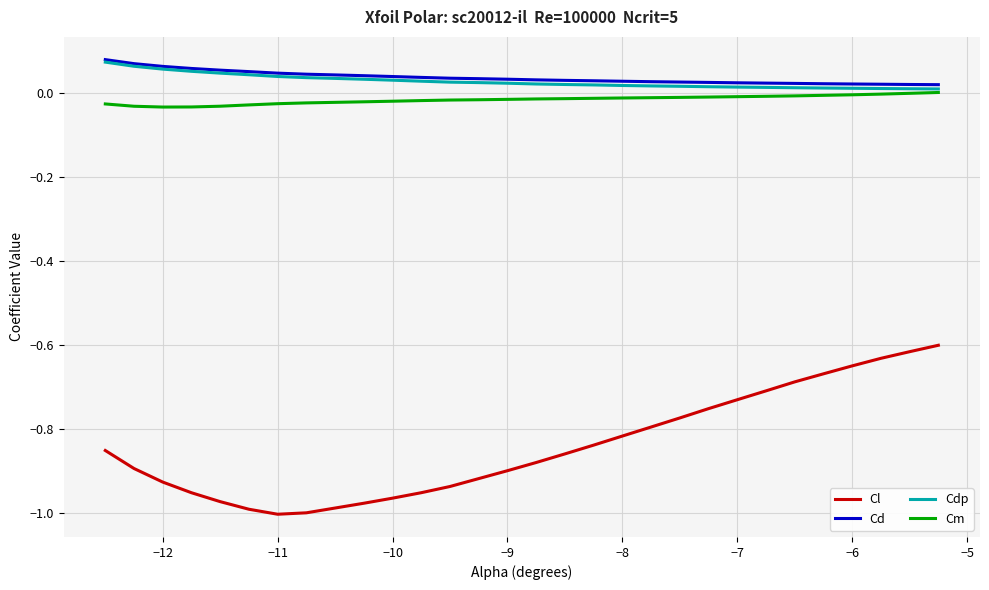

True or false: Cdp and Cl intersect in this chart.

False